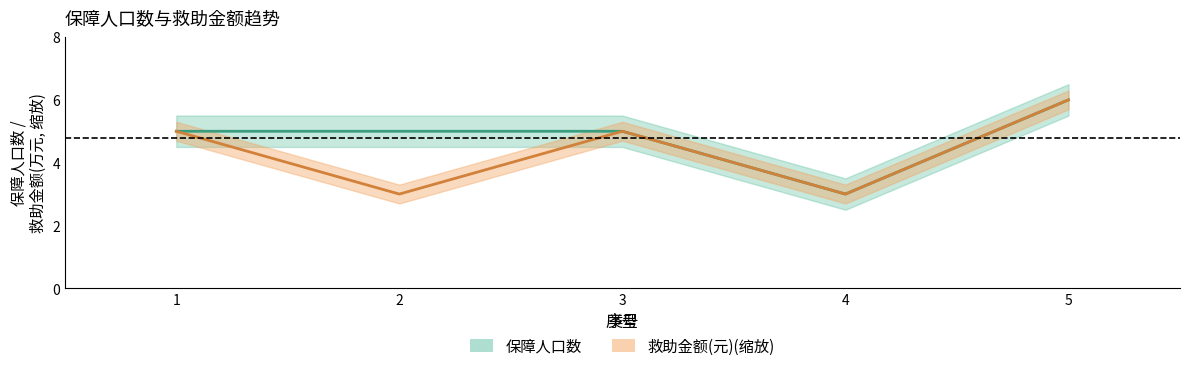

True or false: 救助金额(元) has a value of 5 at 1.

True